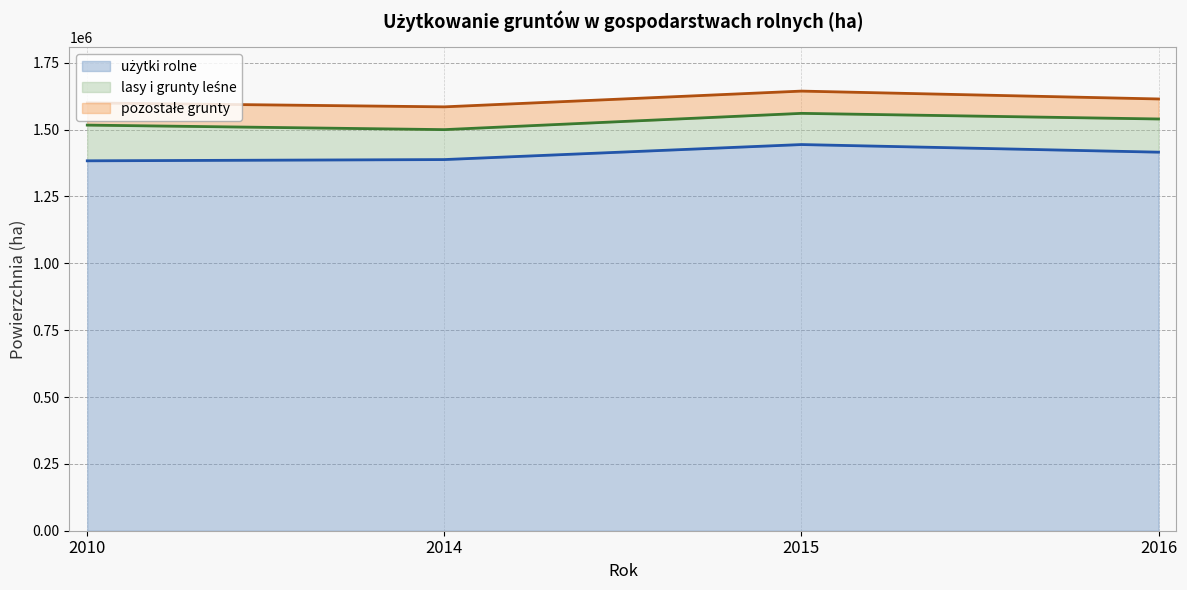

Reading left to right, extract all data points from this chart.

użytki rolne (linia): 1383136	1387794	1443958	1415481
lasy i grunty leśne (linia): 1516696	1499734	1560598	1539558
pozostałe grunty (linia): 1599705	1584924	1643830	1614407